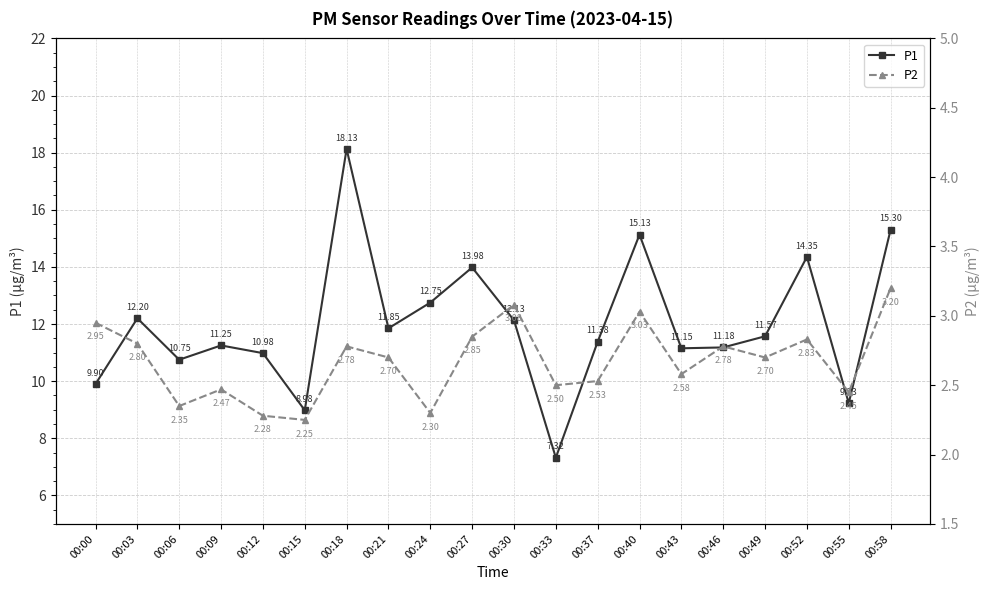

What is the total value across all series at 00:52?

17.2